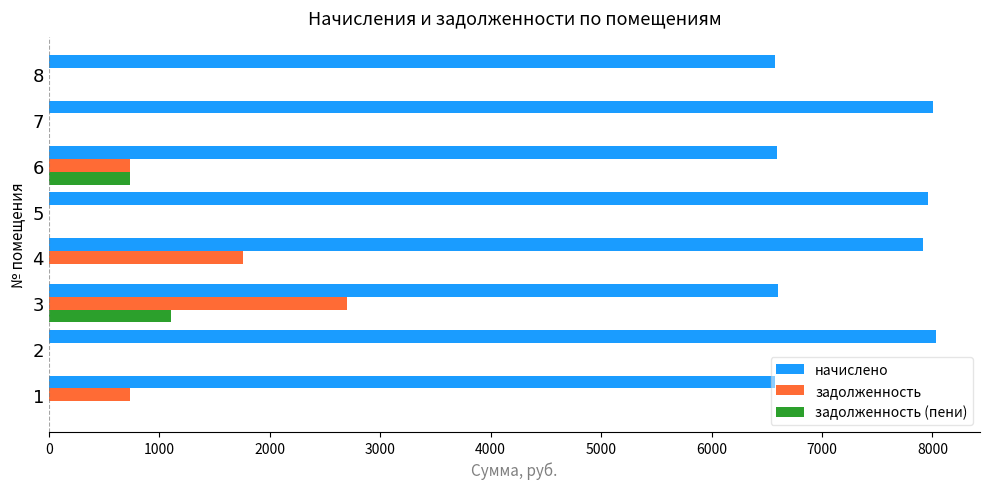

The value of задолженность (пени) at 1 is -709.8. True or false?

False